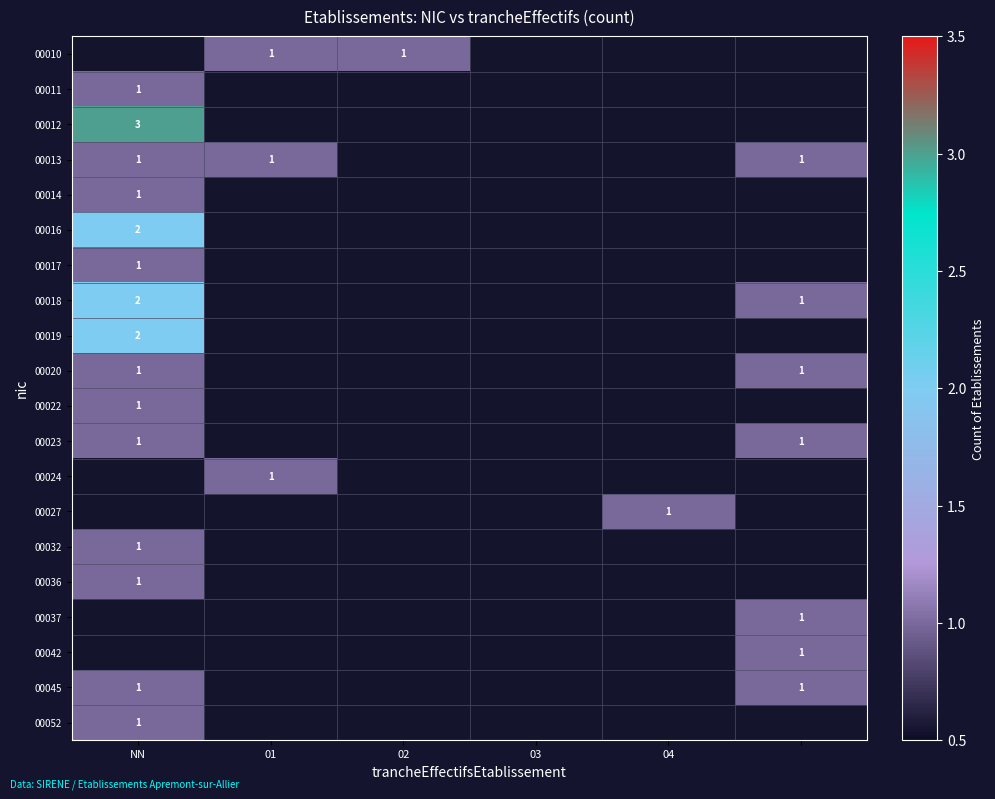

Is it true that 00027 equals 1 at 04?

True